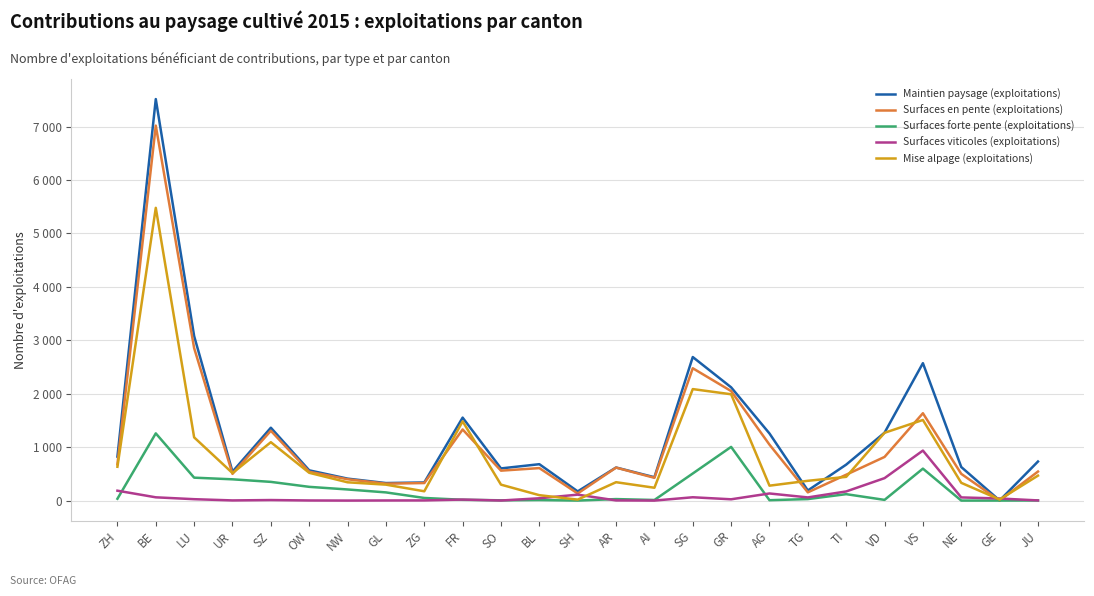

True or false: Surfaces forte pente (exploitations) and Mise alpage (exploitations) intersect in this chart.

False